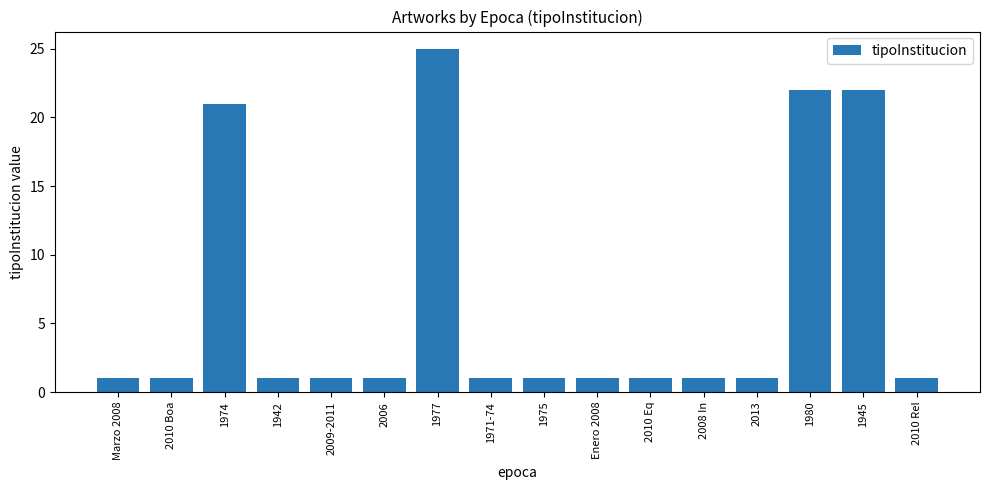

What is the sum of all values?

102